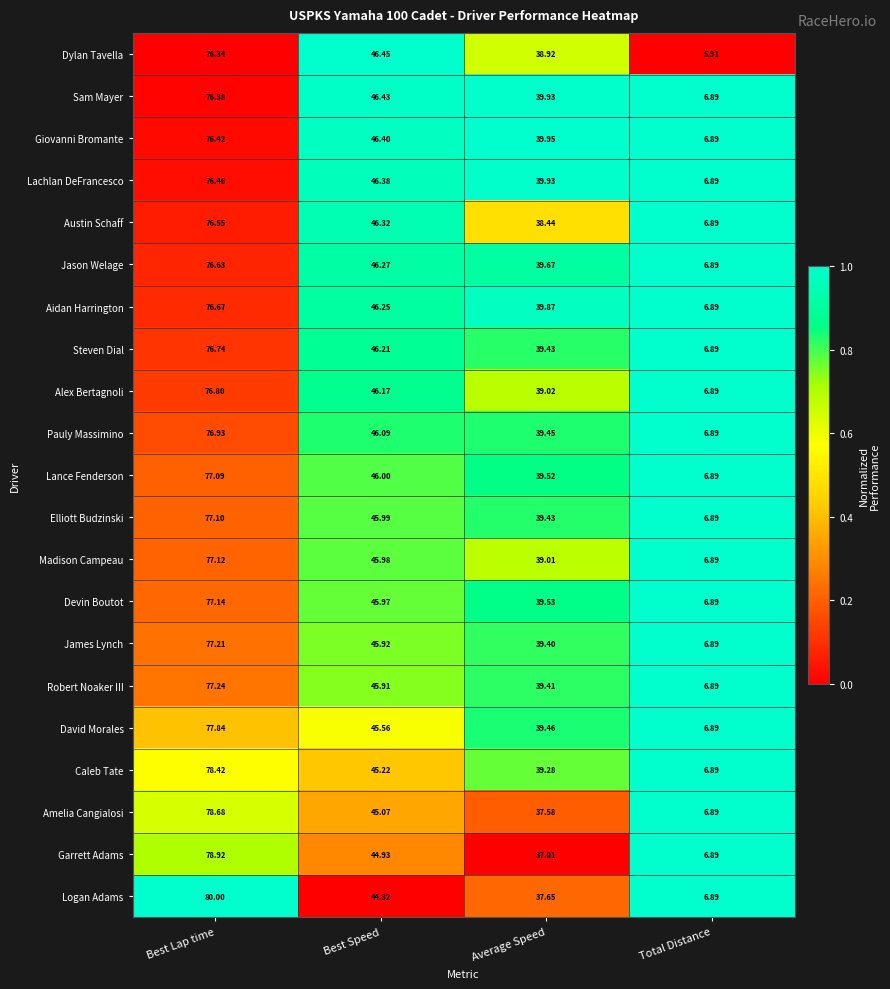

Is the value of Sam Mayer at Total Distance greater than the value of Steven Dial at Best Lap time?

No